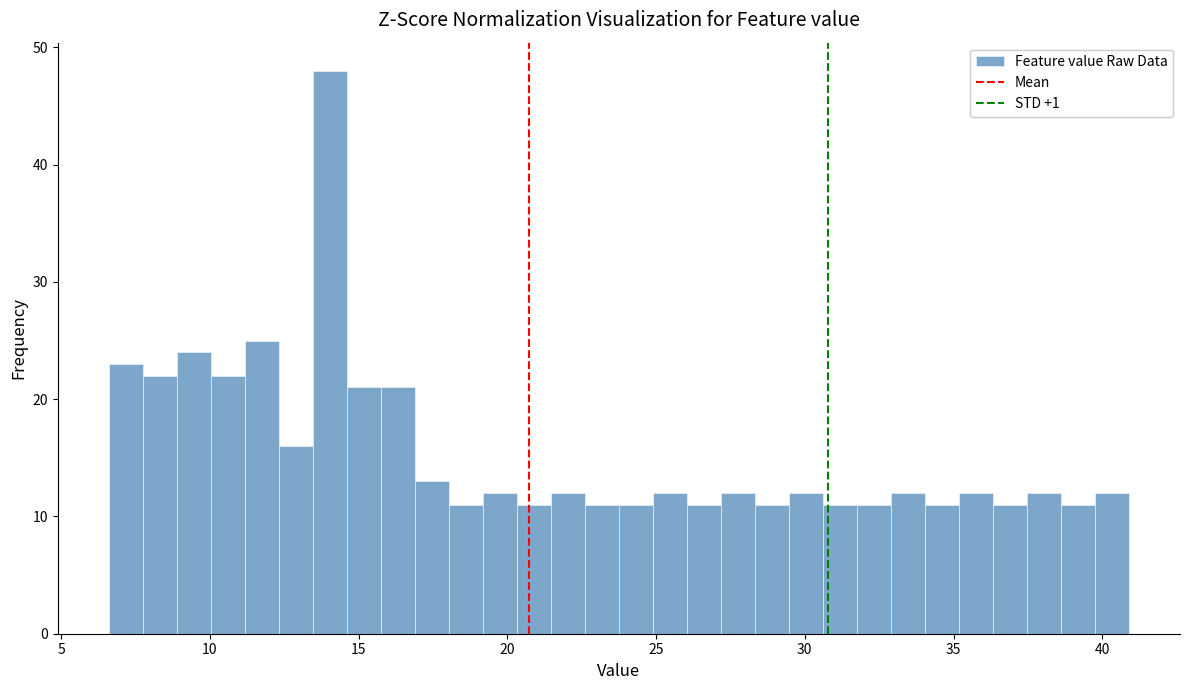

Read against the x-axis, roughly where is the centre of the tallest bar?

14.0